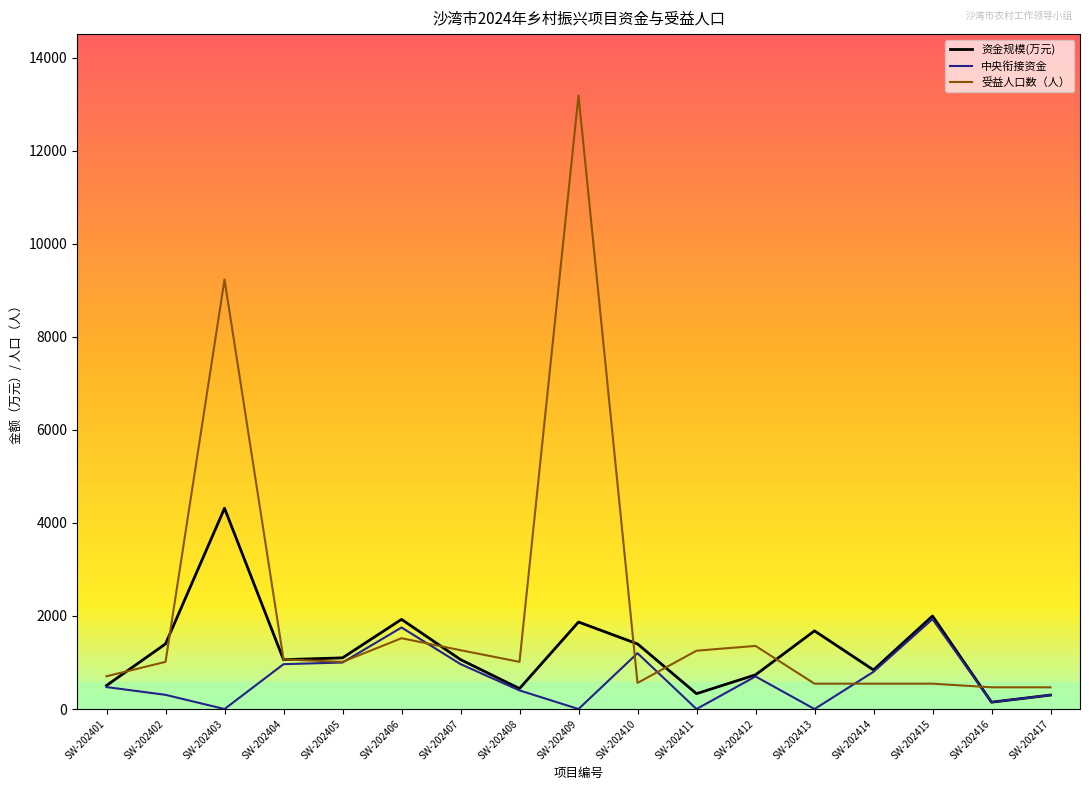

True or false: 资金规模(万元) has a value of 1063.0 at SW-202407.

True